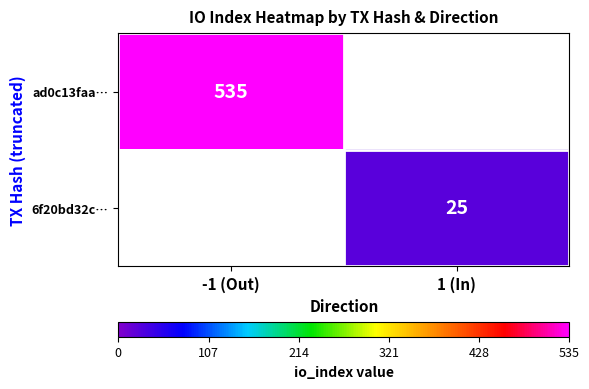

True or false: ad0c13faa… has a value of 535 at -1 (Out).

True